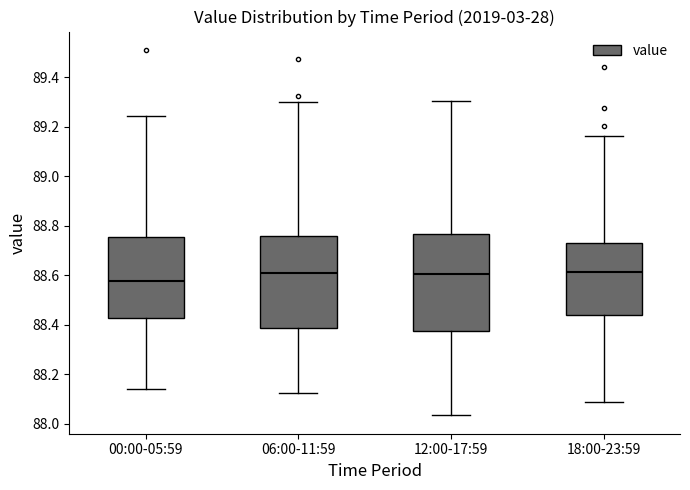

Where does the lower whisker of the box for 00:00-05:59 end on the y-axis? The values are not printed on the chart, so give them approximately, as read against the axis.

88.14